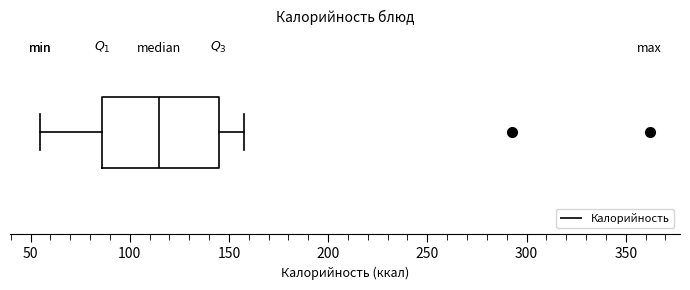

Transcribe this box plot: give where the median line is, the range the box spans, and where the two whiskers end, as read against the x-axis. The values are not printed on the chart, so give them approximately, as read against the axis.

median 115, box 85 to 145, whiskers 55 to 160